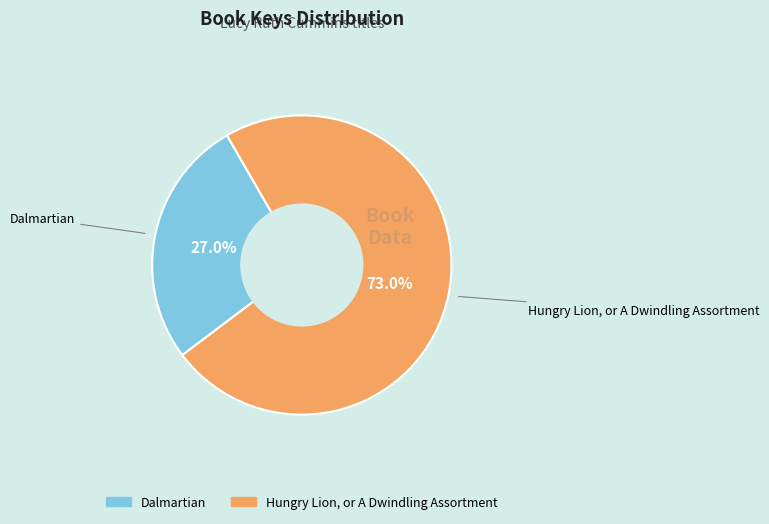

How many slices are in this pie chart?

2